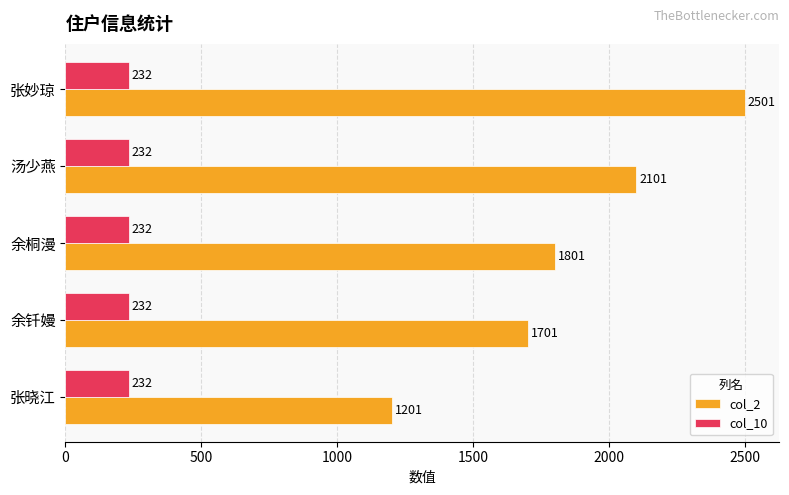

List the series in order of their peak value, highest first.

col_2, col_10